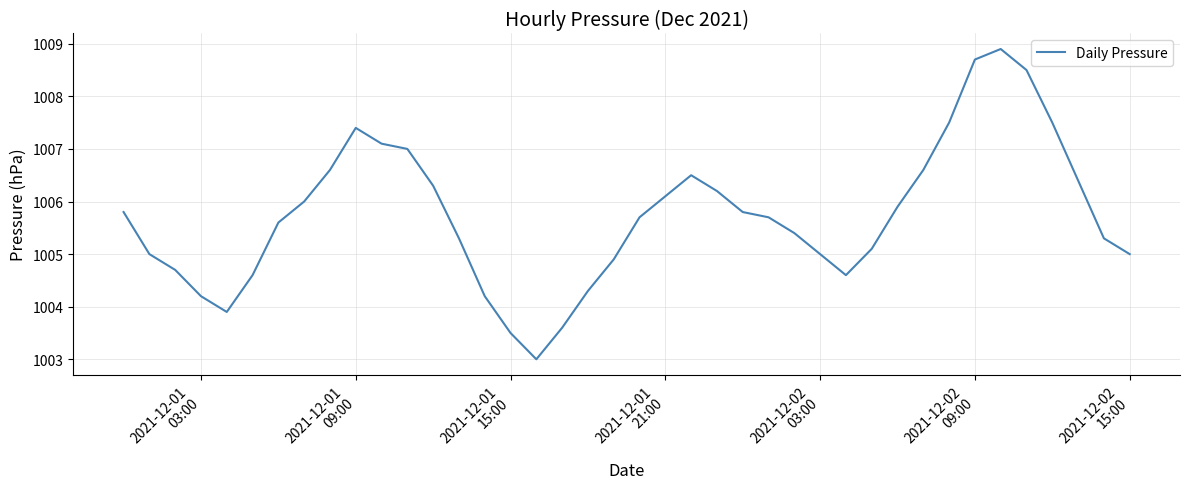

What is the average value?

1005.7